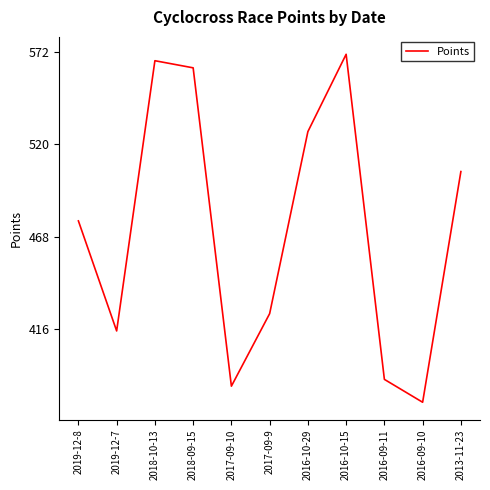

How many values are below 476?

5